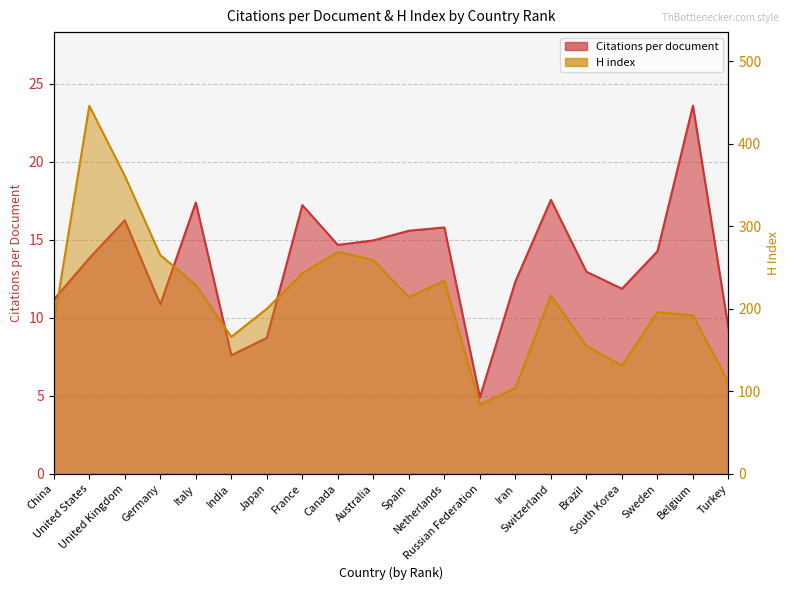

Rank the categories by H index value from highest to lowest.

United States, United Kingdom, Canada, Germany, Australia, France, Netherlands, Italy, Switzerland, Spain, Japan, Sweden, Belgium, China, India, Brazil, South Korea, Turkey, Iran, Russian Federation